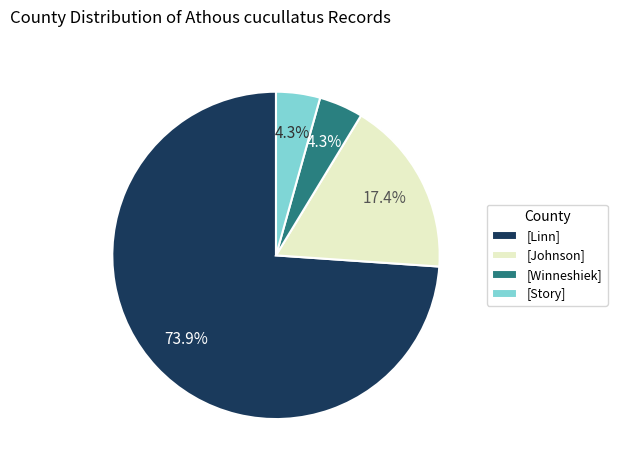

Which slice is the largest?

[Linn]